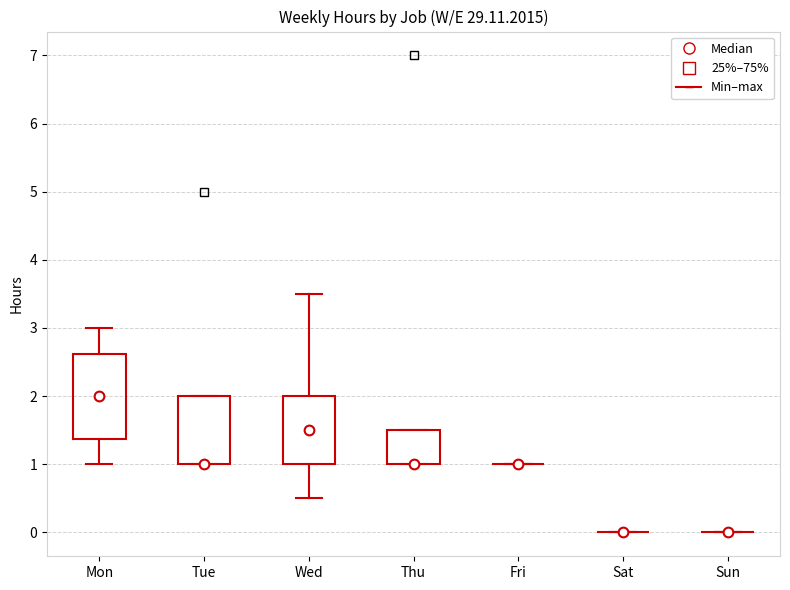

Where is the lower edge of the box for Wed on the y-axis? The values are not printed on the chart, so give them approximately, as read against the axis.

1.0